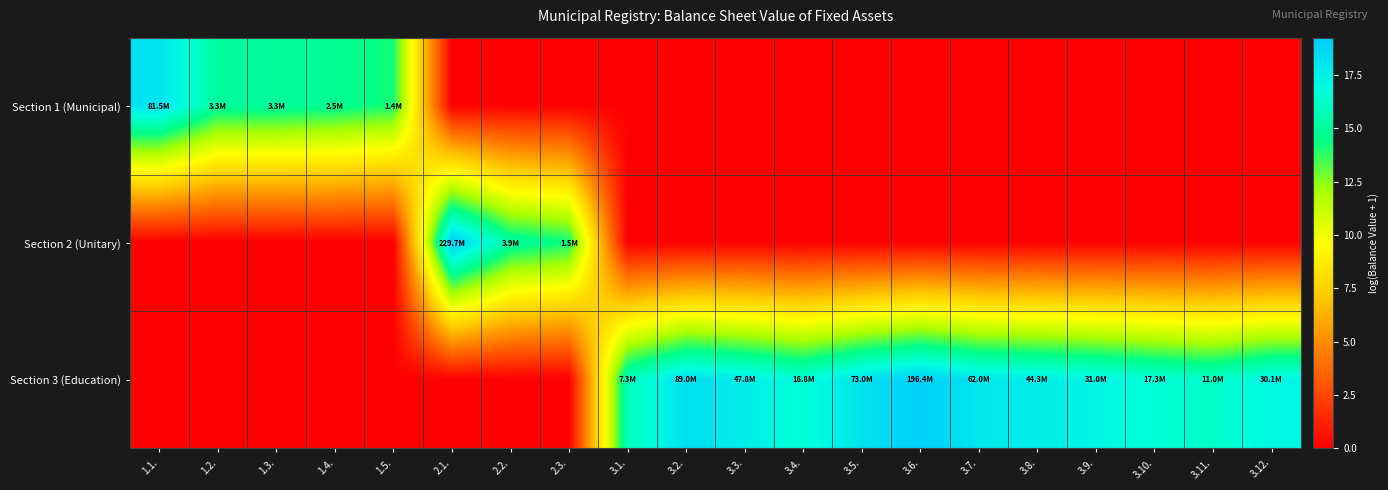

Which series has the largest total across all categories?

Section 3 (Education)